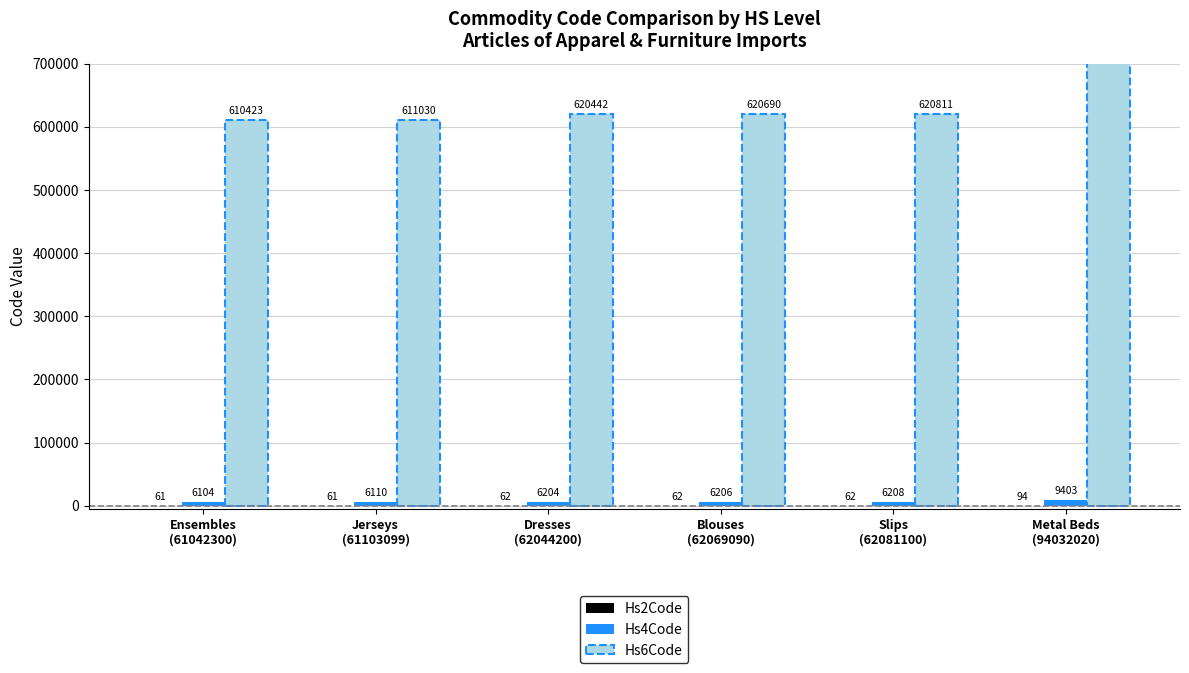

Which label corresponds to the smallest value in the chart?

Ensembles
(61042300)